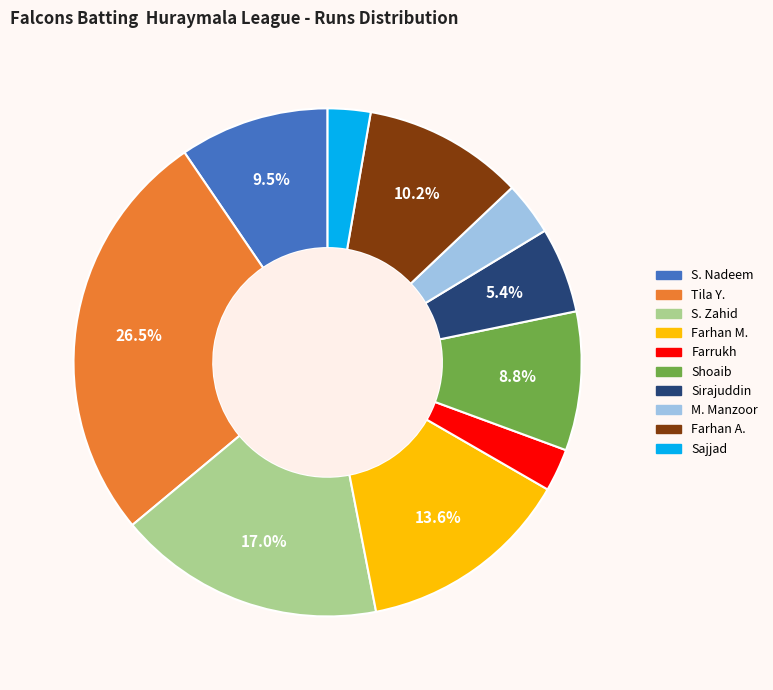

How many slices are in this pie chart?

10